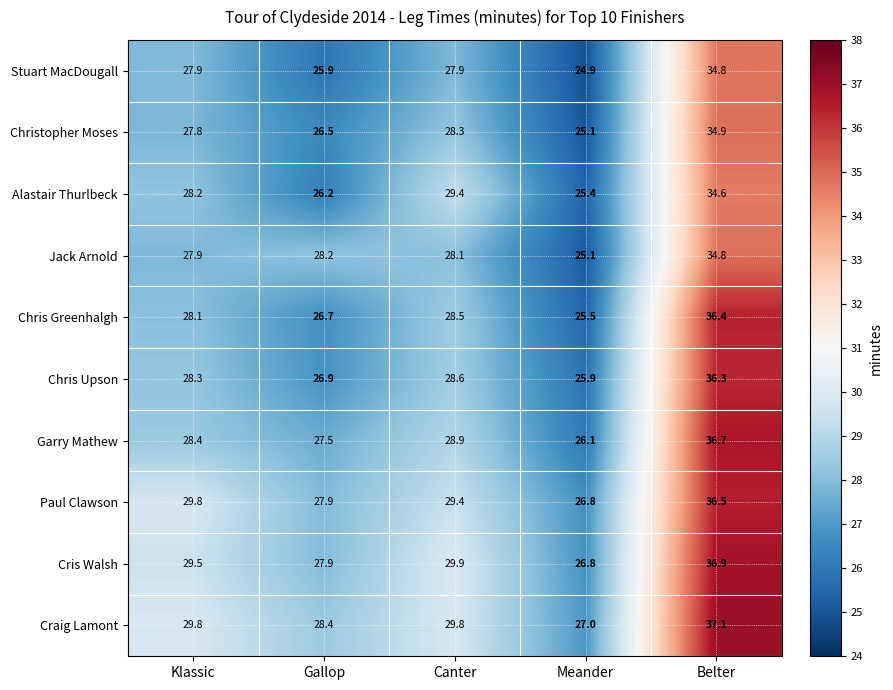

Where does the Stuart MacDougall series first go above 27?

Klassic